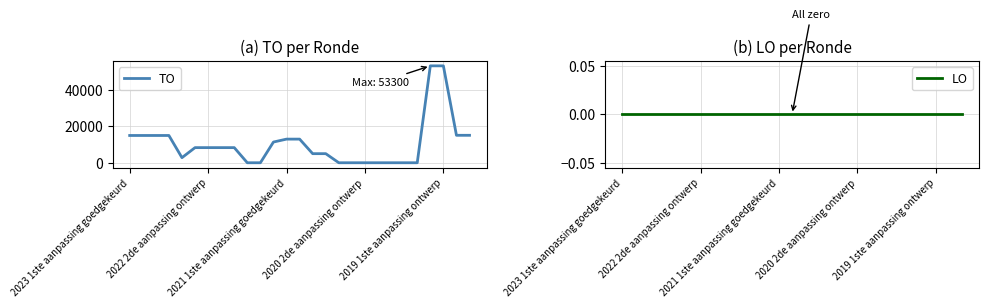

At 9, list the series in order from largest to smallest.

TO, LO